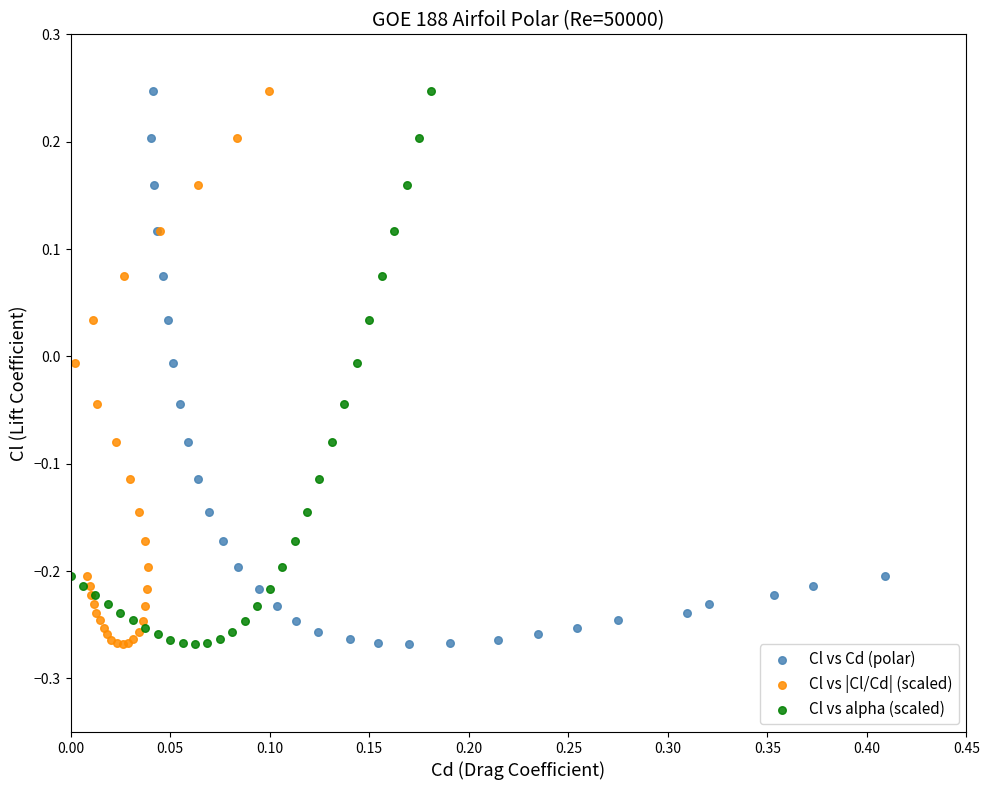

What are all the series names shown in the legend?

Cl vs Cd (polar), Cl vs |Cl/Cd| (scaled), Cl vs alpha (scaled)